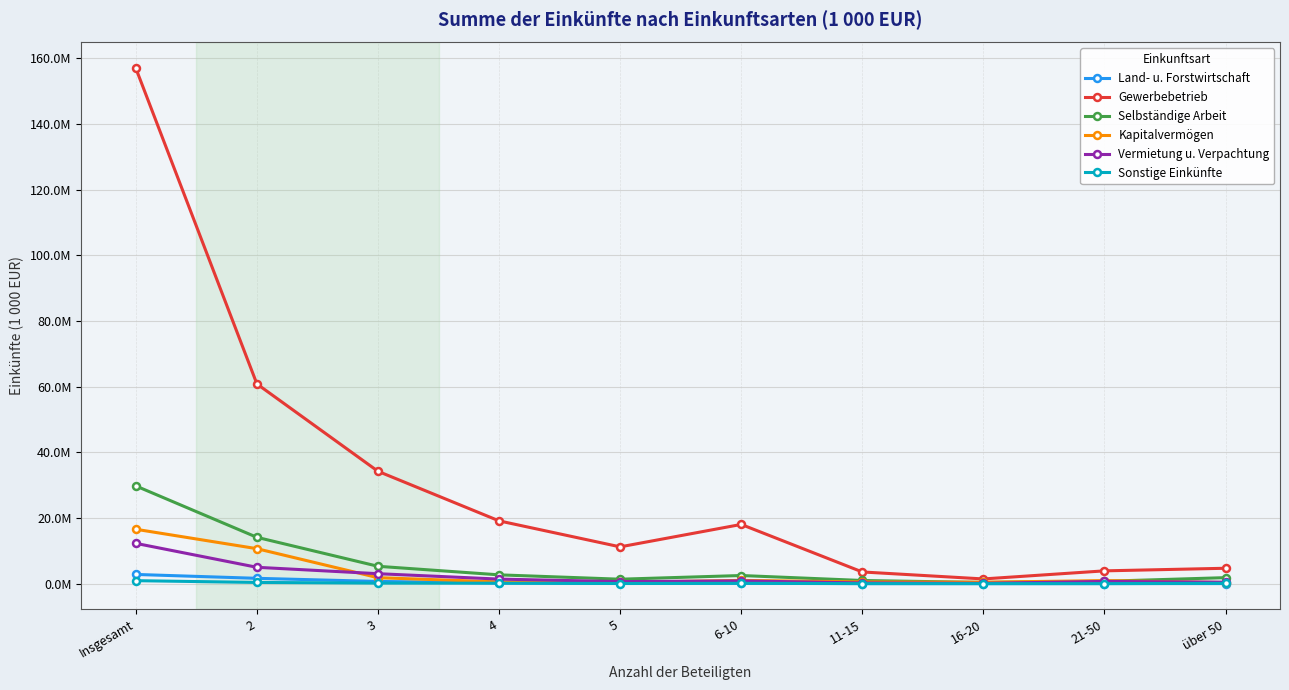

Which series has the largest range (max minus min)?

Gewerbebetrieb